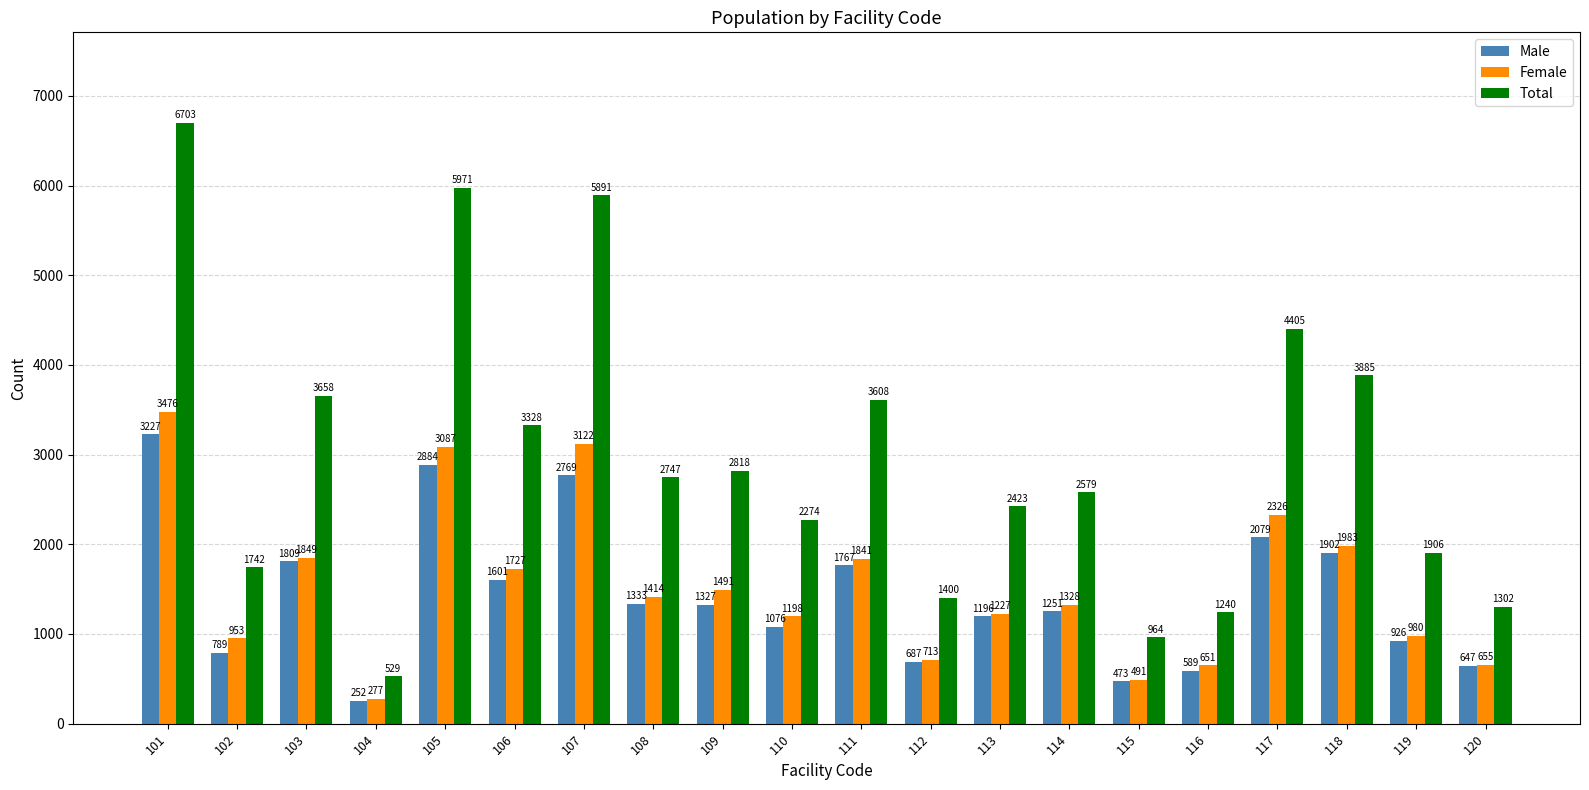

True or false: Male has a value of 1809 at 103.

True